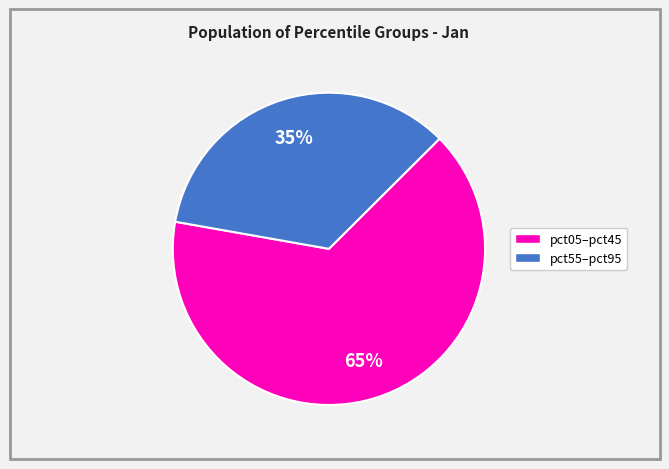

Is there a majority slice in this chart?

Yes